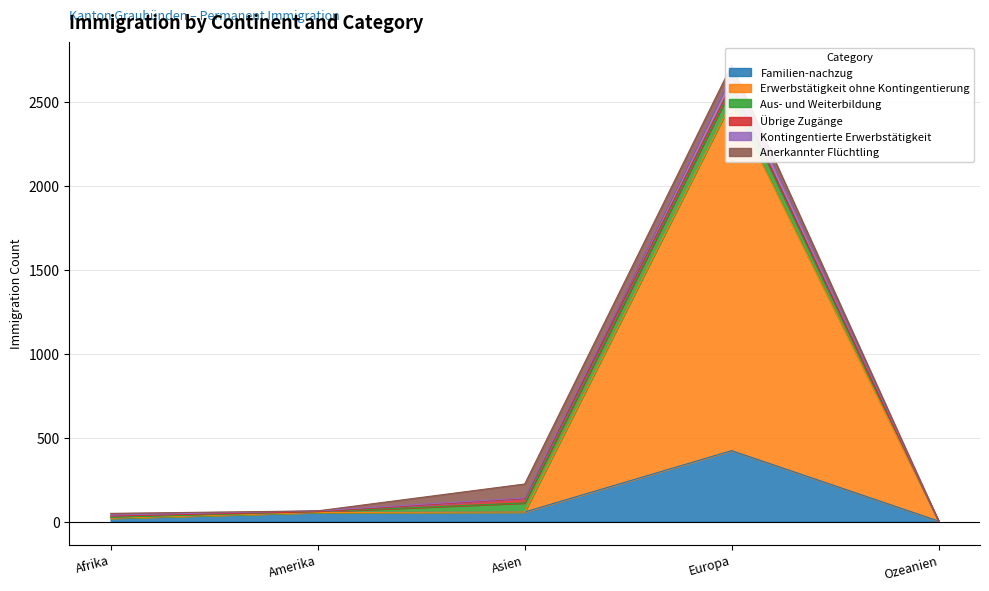

Where is the first local maximum for Kontingentierte Erwerbstätigkeit?

Europa